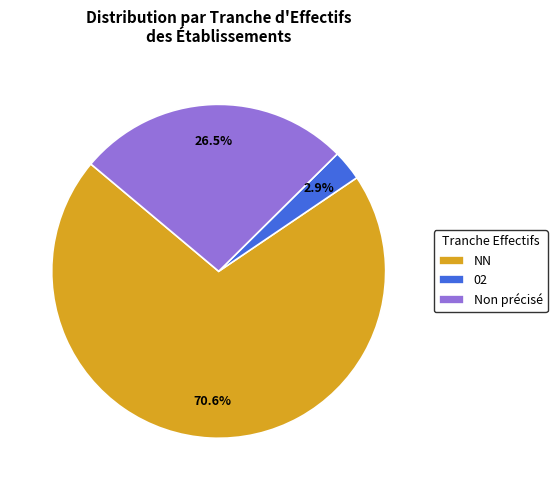

What percentage do 02 and Non précisé together represent?

29.4%